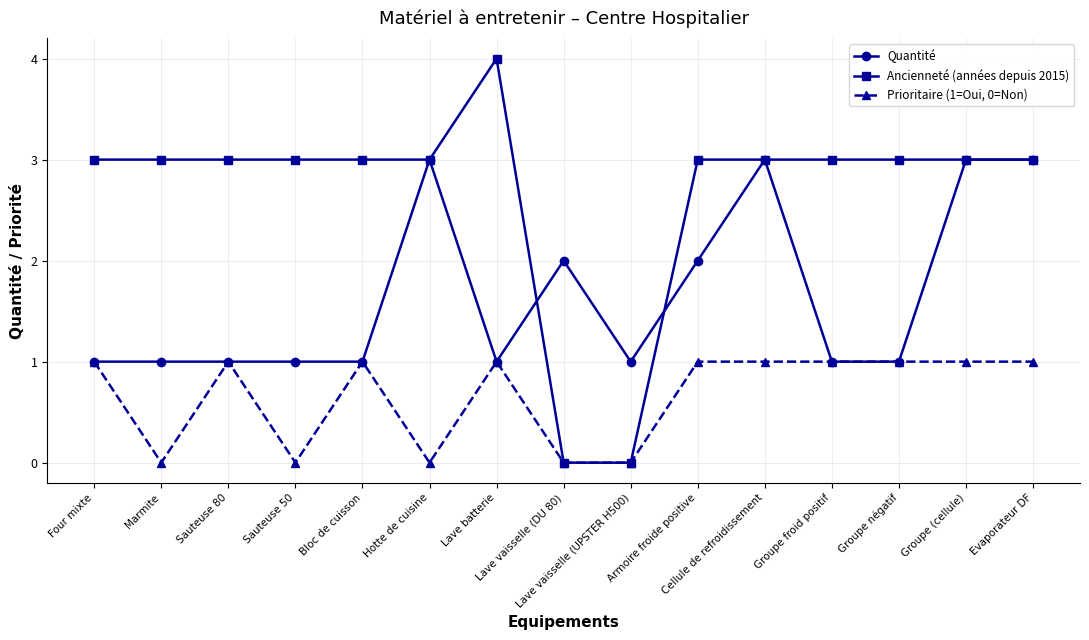

Reading left to right, list all the values displayed in this chart.

Quantité: 1	1	1	1	1	3	1	2	1	2	3	1	1	3	3
Ancienneté (années depuis 2015): 3	3	3	3	3	3	4	0	0	3	3	3	3	3	3
Prioritaire (1=Oui, 0=Non): 1	0	1	0	1	0	1	0	0	1	1	1	1	1	1